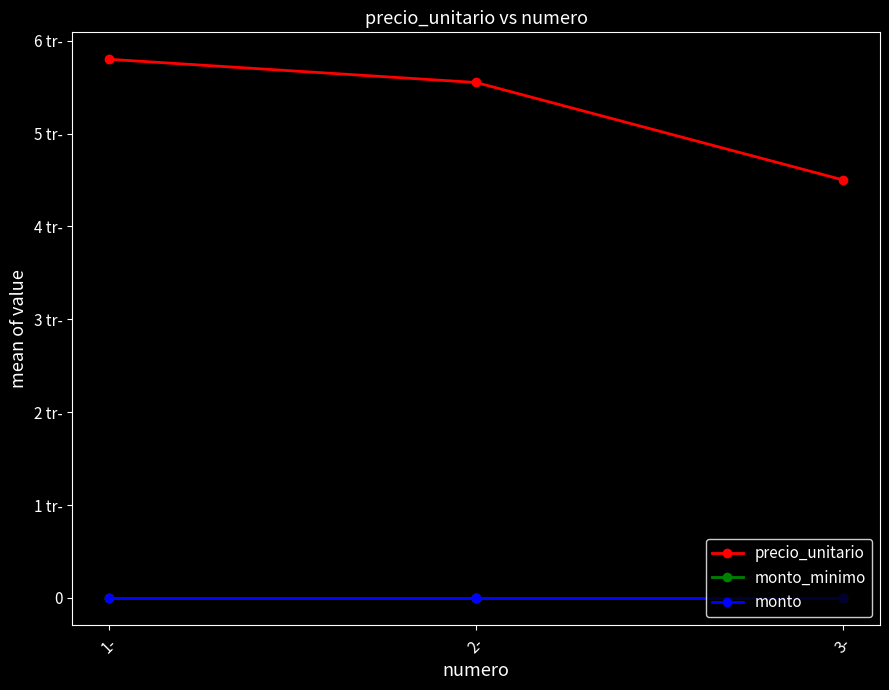

Which category has the lowest value in the monto_minimo series?

1-